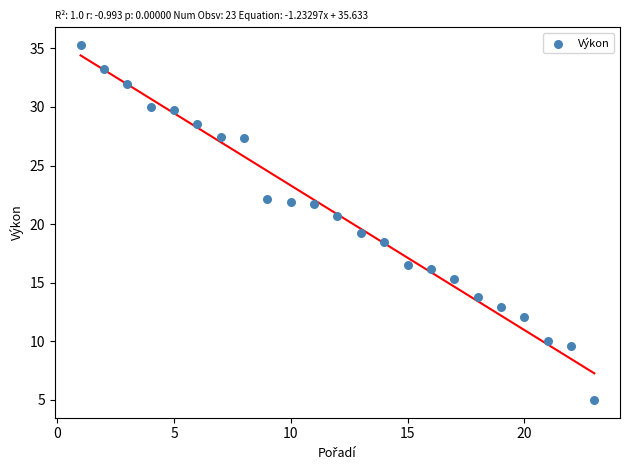

What is the range of X values (max minus min)?

22.0